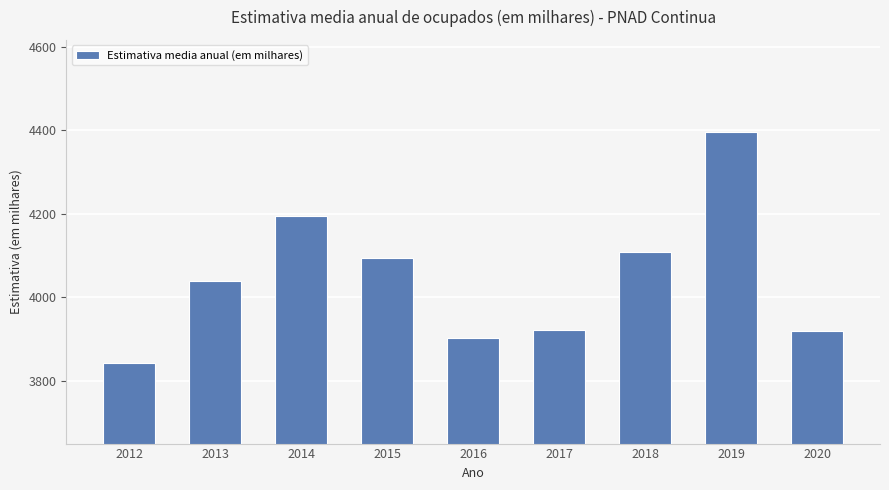

Is it true that the value at 2020 is 3920.0?

True